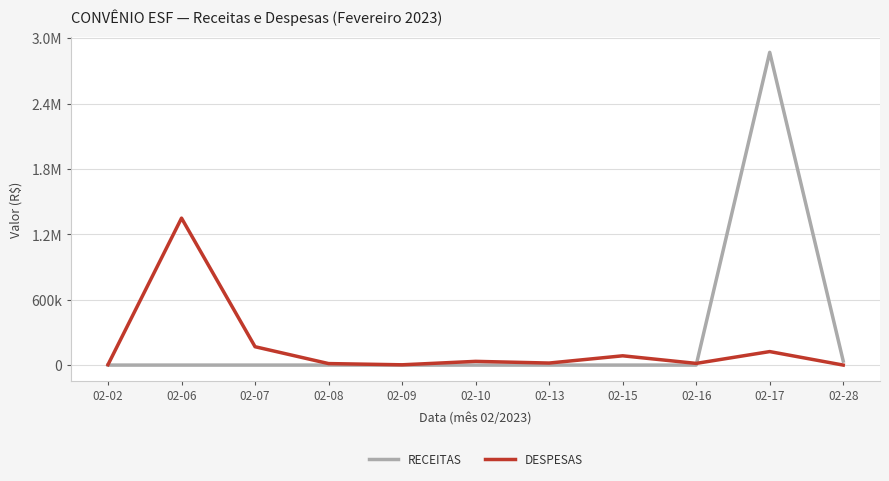

Does the chart have visible grid lines?

Yes